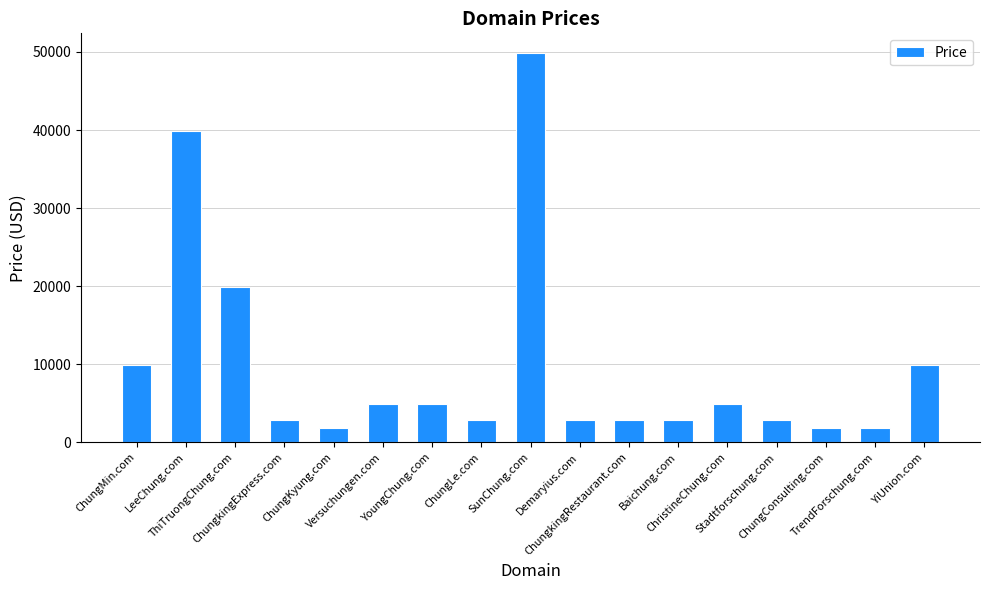

Count the number of data series in this chart.

1